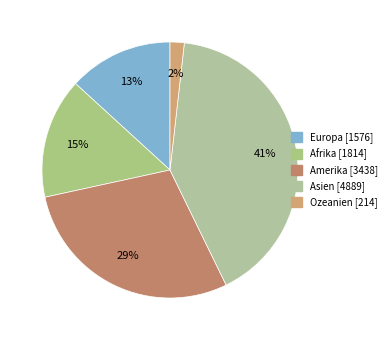

Combined, what portion of the pie is Asien and Ozeanien?

42.8%